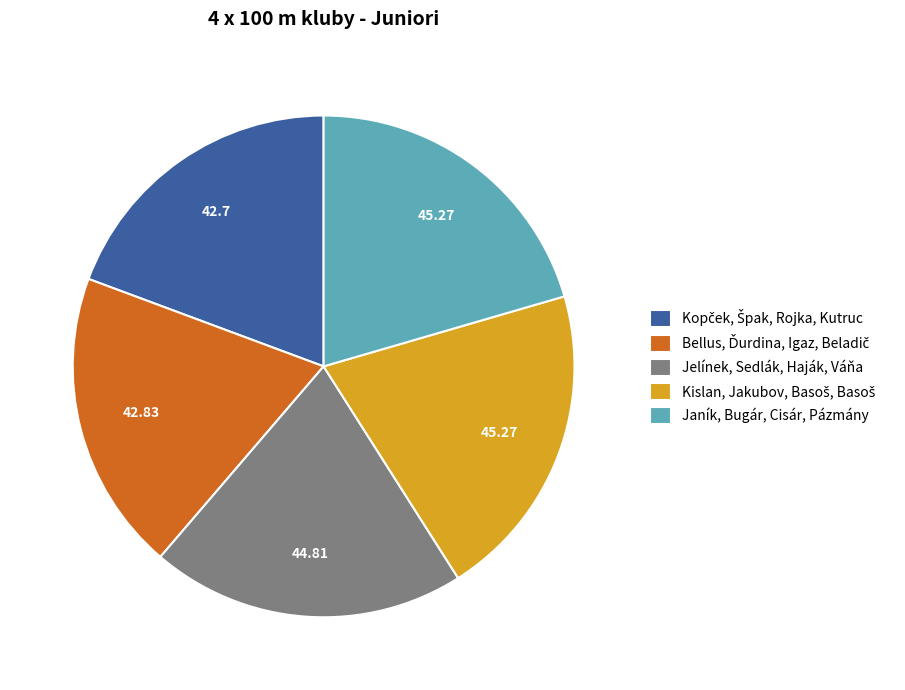

Is there any slice that represents more than half of the pie?

No